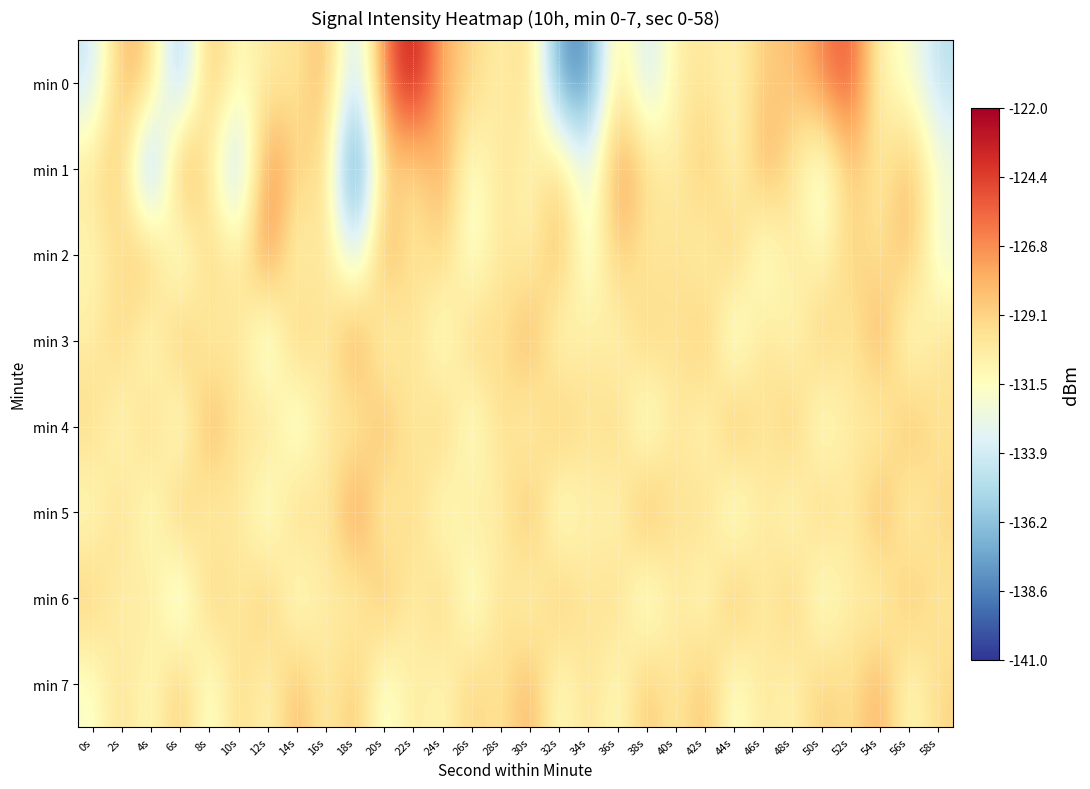

Count the number of categories in the chart.

30